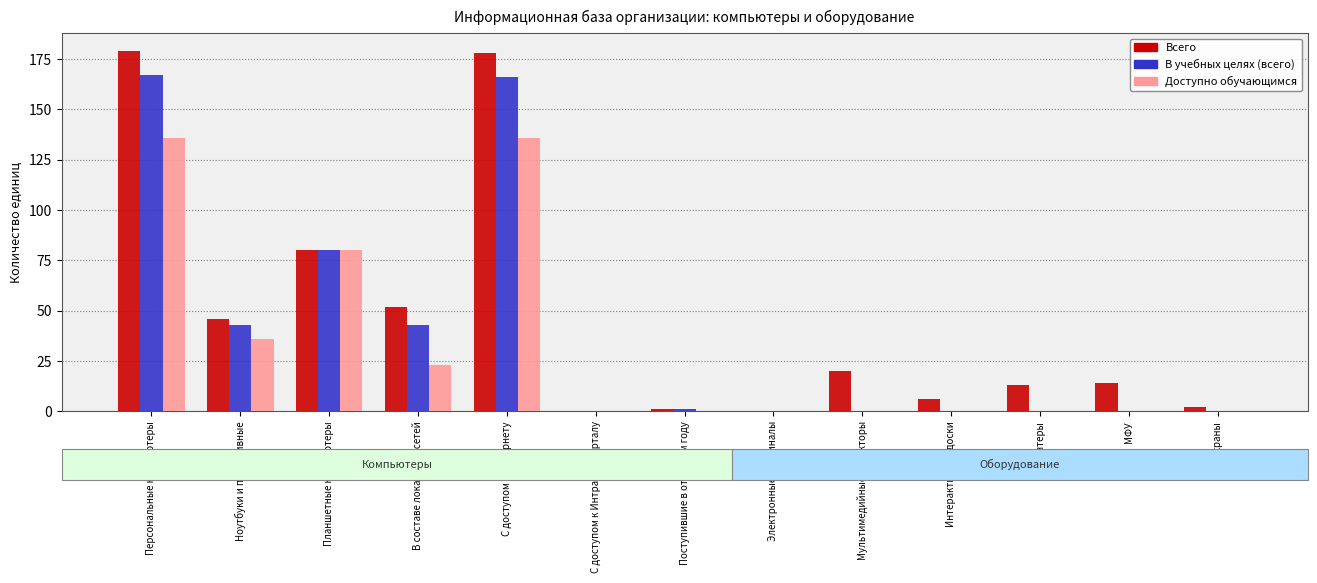

What is the sum of the Всего values at Мультимедийные проекторы and Электронные терминалы?

20